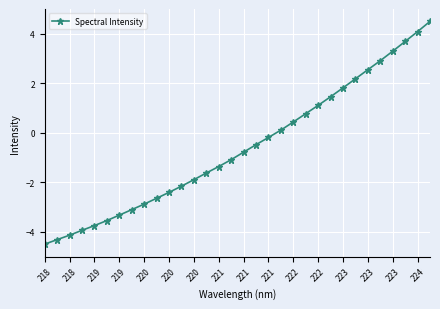

Is this an area chart (filled region under the line)?

No